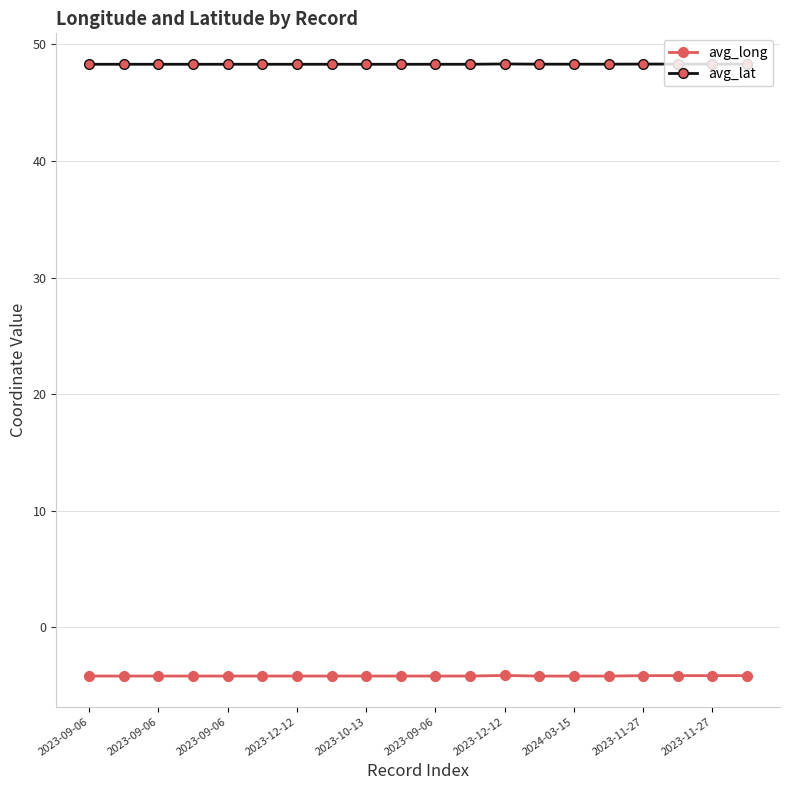

Which series has the largest total across all categories?

avg_lat